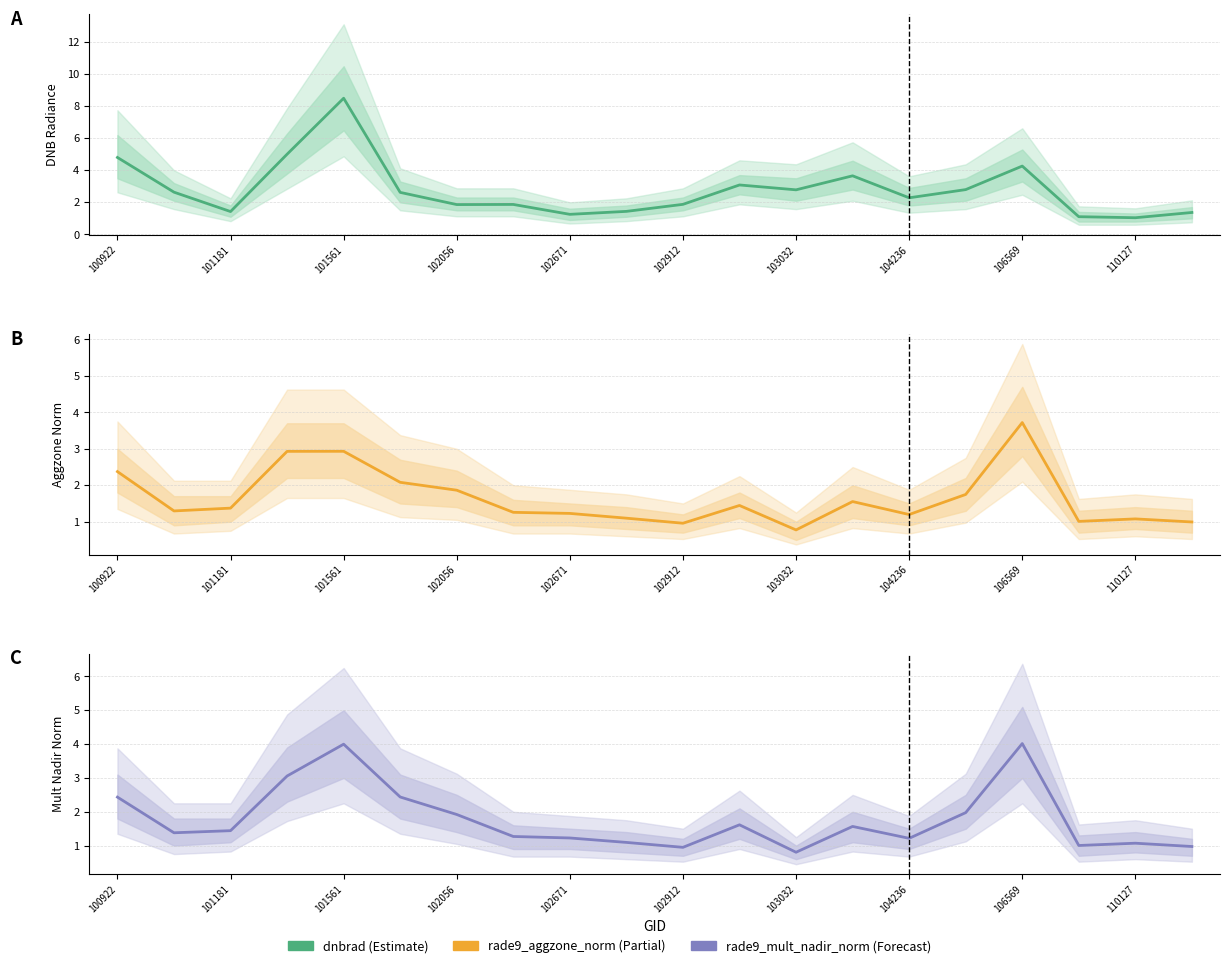

Which series has the largest range (max minus min)?

dnbrad